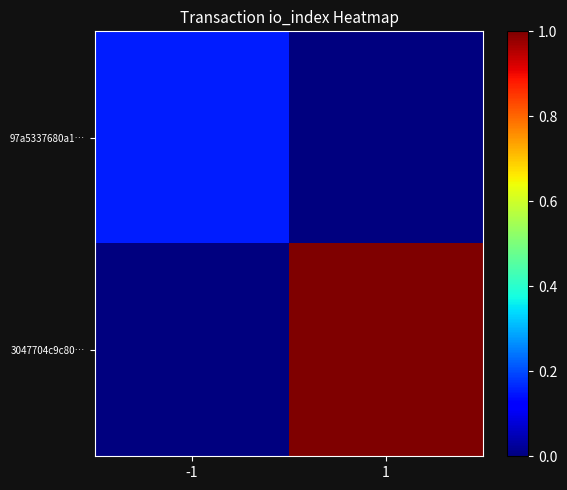

At how many categories does at least one series exceed 0?

2